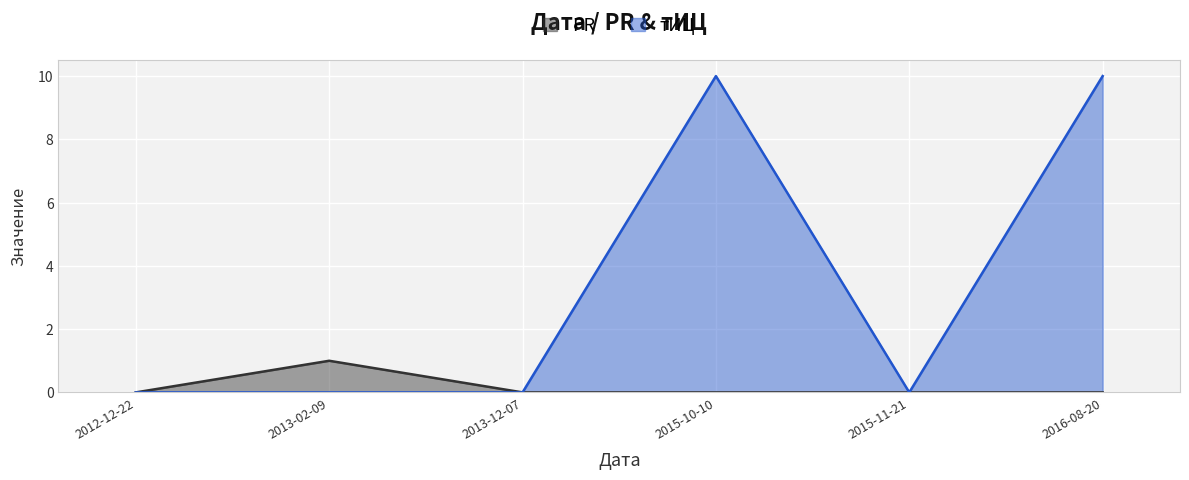

Which series has the largest total across all categories?

тИЦ